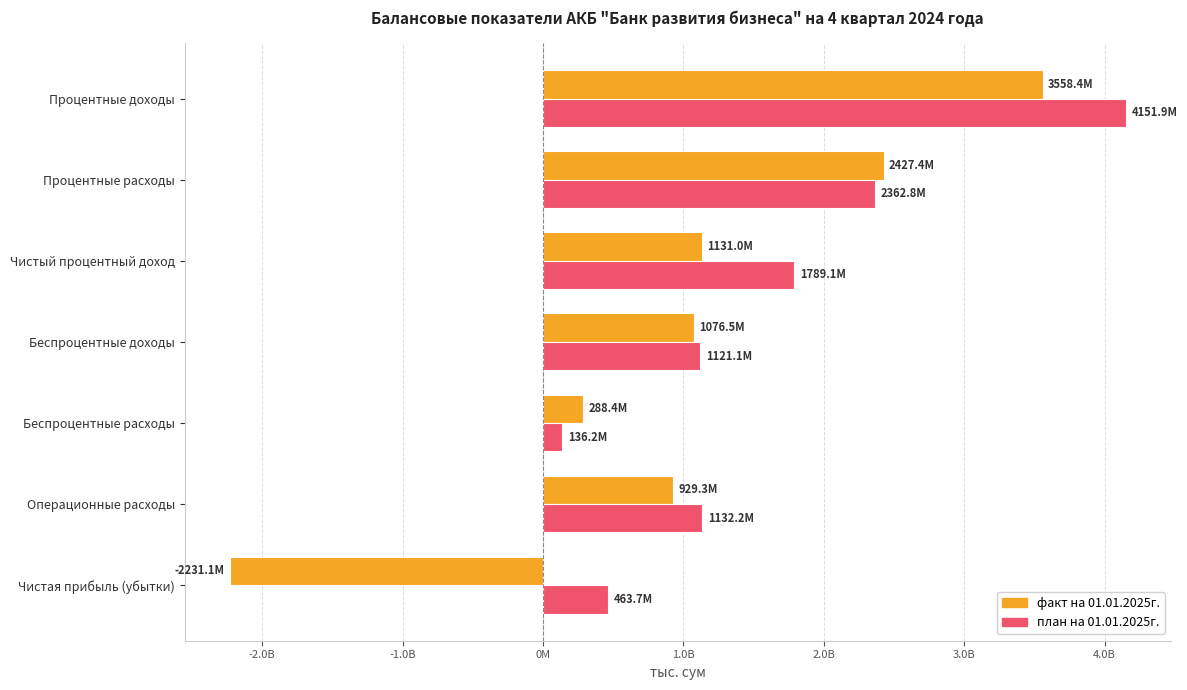

What are all the series names shown in the legend?

факт на 01.01.2025г., план на 01.01.2025г.